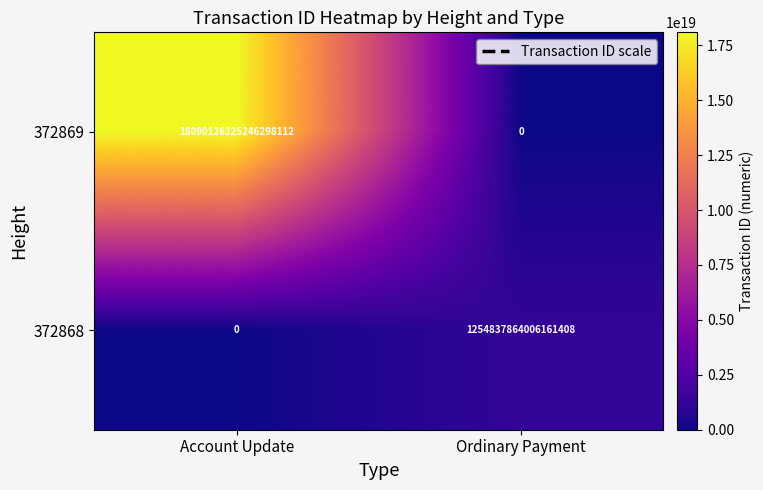

At which label is 372869 closest to 9045063162623149056?

Account Update